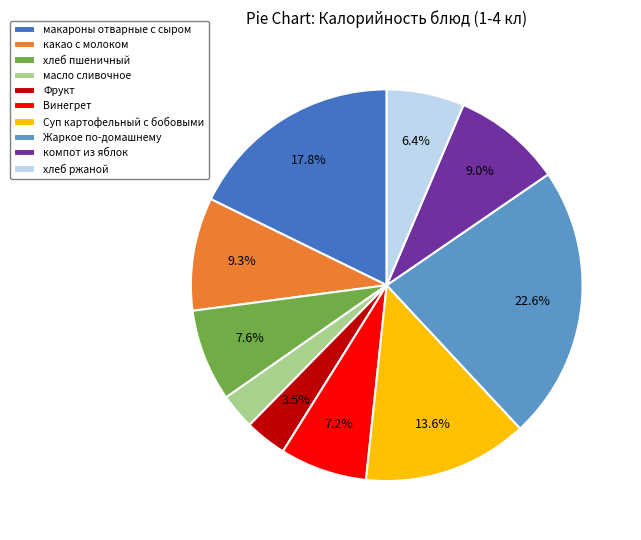

Does Жаркое по-домашнему represent more than half of the total?

No